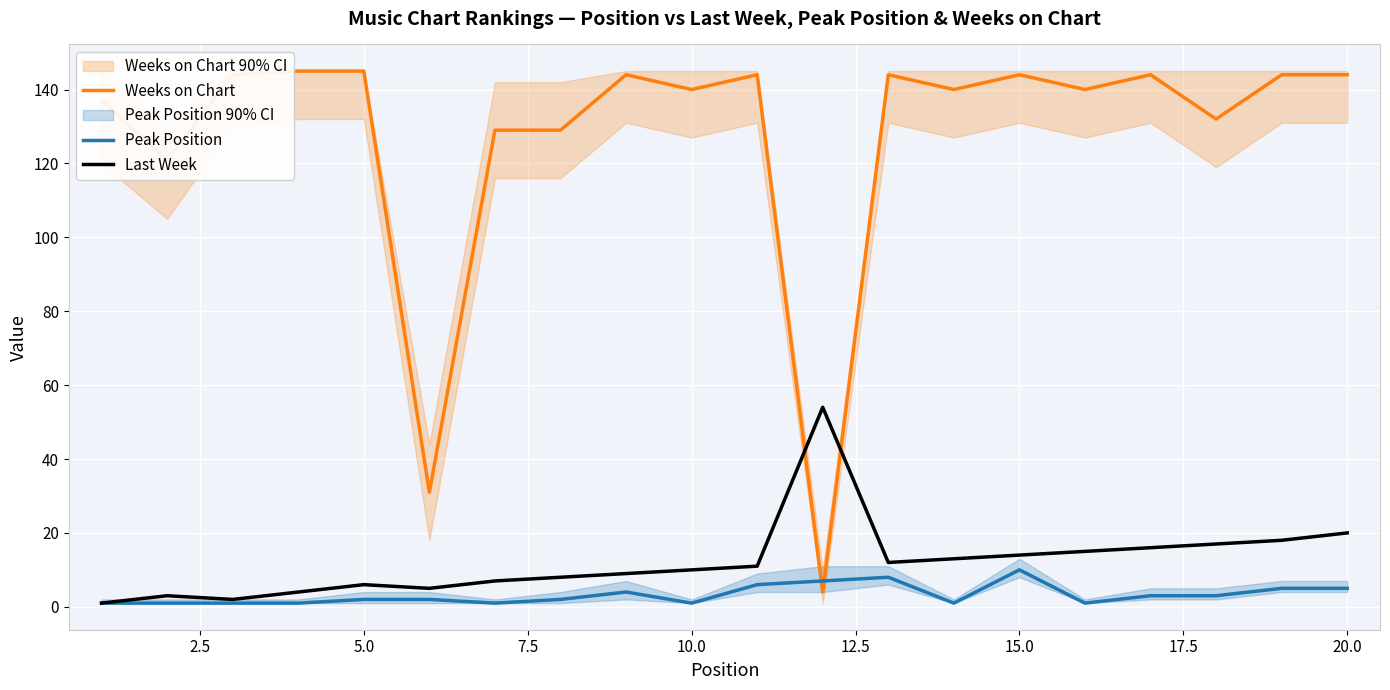

What is the average value of the Weeks on Chart series?

127